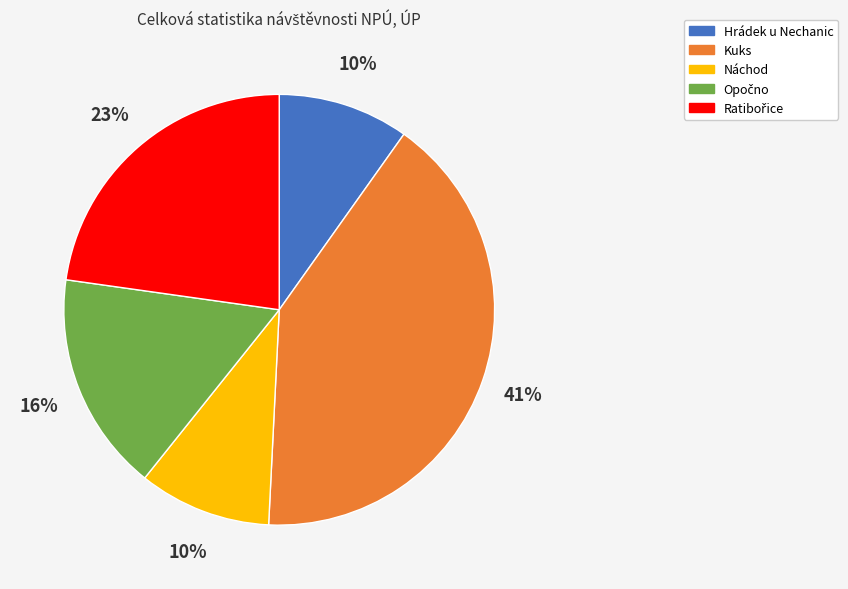

What percentage is the Kuks slice, to the nearest percent?

41%